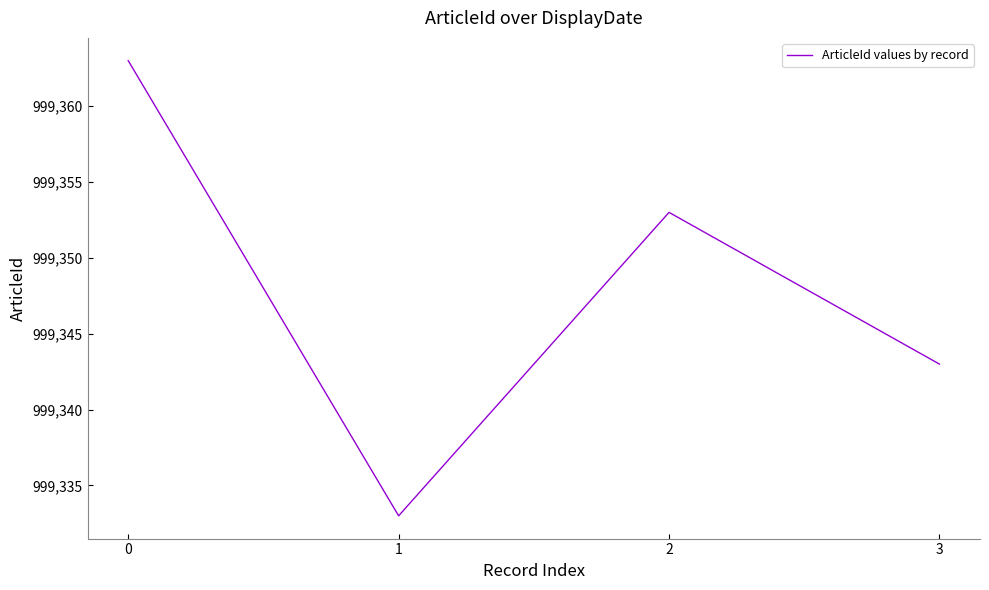

True or false: the data shows 1537016 at 2.

False